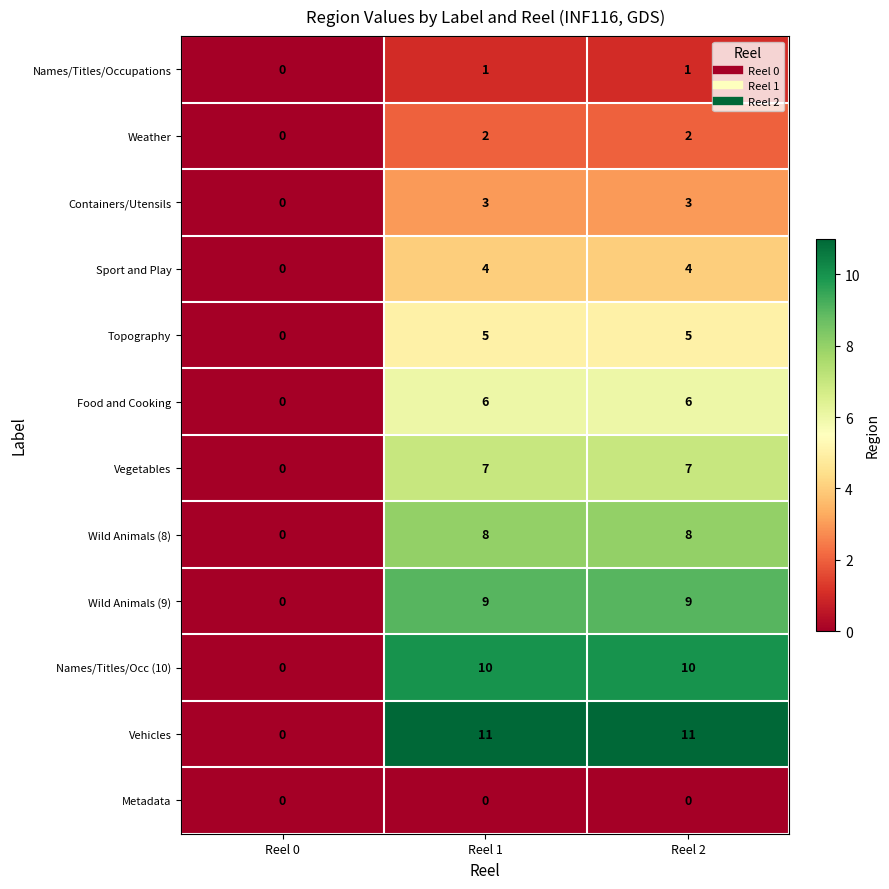

How many Names/Titles/Occ (10) values are between 0 and 10?

3